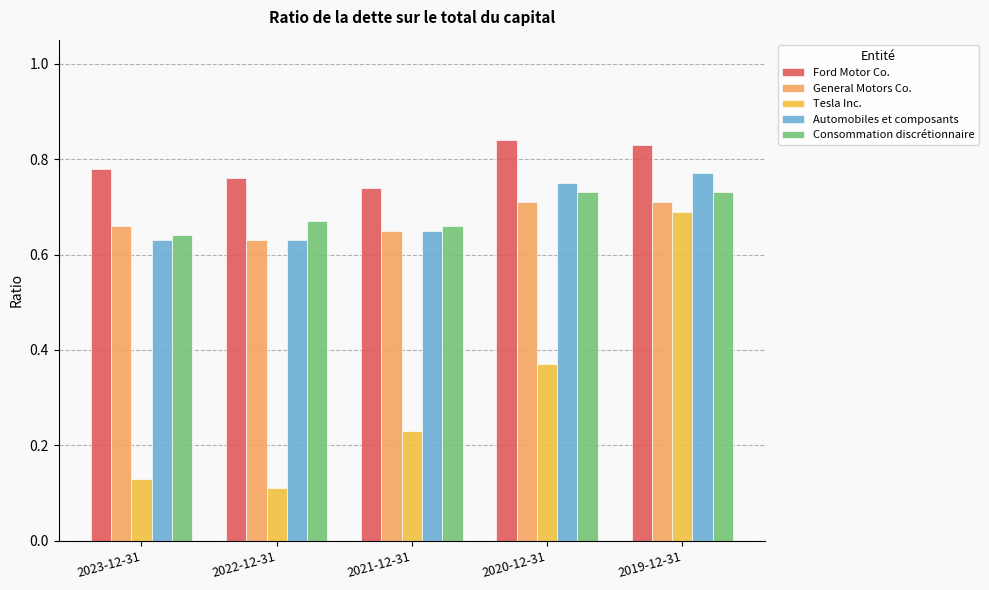

At how many categories does at least one series exceed 0?

5